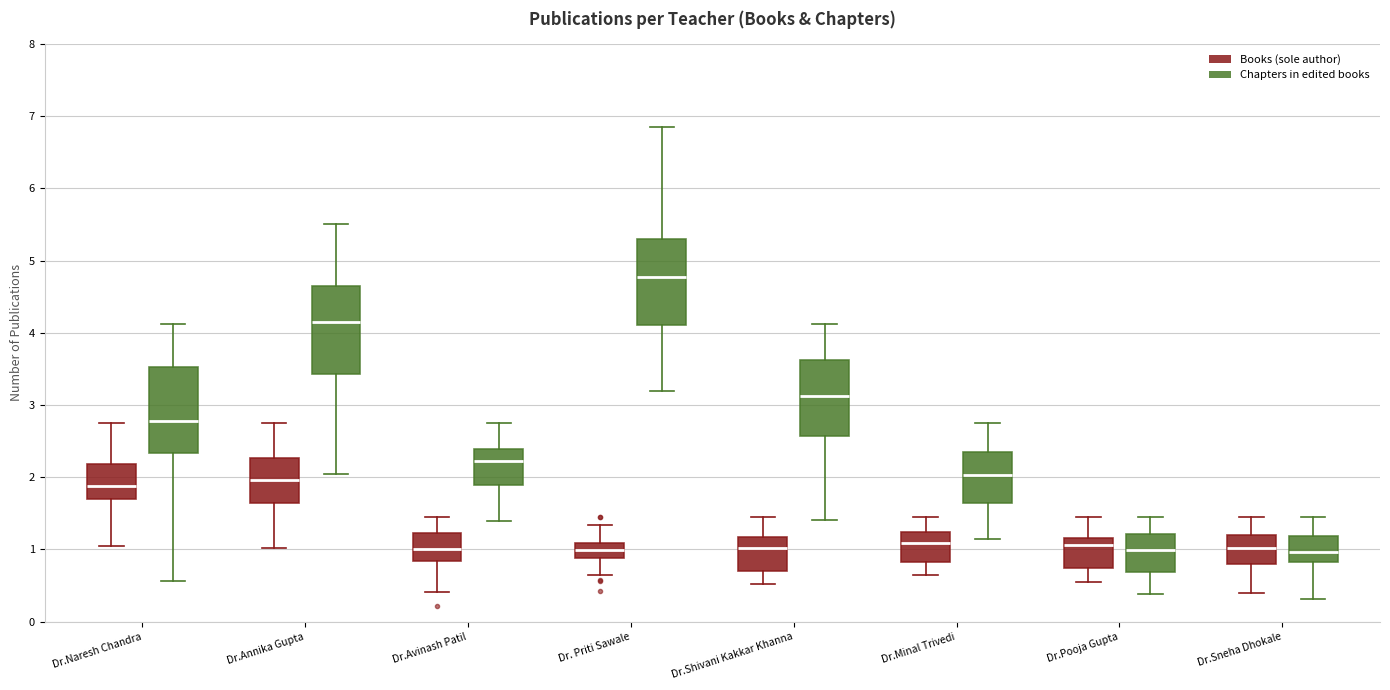

Reading left to right, read every box against the y-axis: the position of its median line, the range the box covers, and the ends of its whiskers. The values are not printed on the chart, so give them approximately, as read against the axis.

Dr.Naresh Chandra (Books (sole author)): median 1.9, box 1.7 to 2.2, whiskers 1.0 to 2.8
Dr.Naresh Chandra (Chapters in edited books): median 2.8, box 2.3 to 3.5, whiskers 0.6 to 4.1
Dr.Annika Gupta (Books (sole author)): median 2.0, box 1.6 to 2.3, whiskers 1.0 to 2.8
Dr.Annika Gupta (Chapters in edited books): median 4.2, box 3.4 to 4.7, whiskers 2.0 to 5.5
Dr.Avinash Patil (Books (sole author)): median 1.0, box 0.8 to 1.2, whiskers 0.4 to 1.5
Dr.Avinash Patil (Chapters in edited books): median 2.2, box 1.9 to 2.4, whiskers 1.4 to 2.8
Dr. Priti Sawale (Books (sole author)): median 1.0, box 0.9 to 1.1, whiskers 0.6 to 1.3
Dr. Priti Sawale (Chapters in edited books): median 4.8, box 4.1 to 5.3, whiskers 3.2 to 6.8
Dr.Shivani Kakkar Khanna (Books (sole author)): median 1.0, box 0.7 to 1.2, whiskers 0.5 to 1.5
Dr.Shivani Kakkar Khanna (Chapters in edited books): median 3.1, box 2.6 to 3.6, whiskers 1.4 to 4.1
Dr.Minal Trivedi (Books (sole author)): median 1.1, box 0.8 to 1.2, whiskers 0.6 to 1.5
Dr.Minal Trivedi (Chapters in edited books): median 2.0, box 1.6 to 2.3, whiskers 1.1 to 2.8
Dr.Pooja Gupta (Books (sole author)): median 1.1, box 0.7 to 1.2, whiskers 0.5 to 1.5
Dr.Pooja Gupta (Chapters in edited books): median 1.0, box 0.7 to 1.2, whiskers 0.4 to 1.5
Dr.Sneha Dhokale (Books (sole author)): median 1.0, box 0.8 to 1.2, whiskers 0.4 to 1.5
Dr.Sneha Dhokale (Chapters in edited books): median 1.0, box 0.8 to 1.2, whiskers 0.3 to 1.5